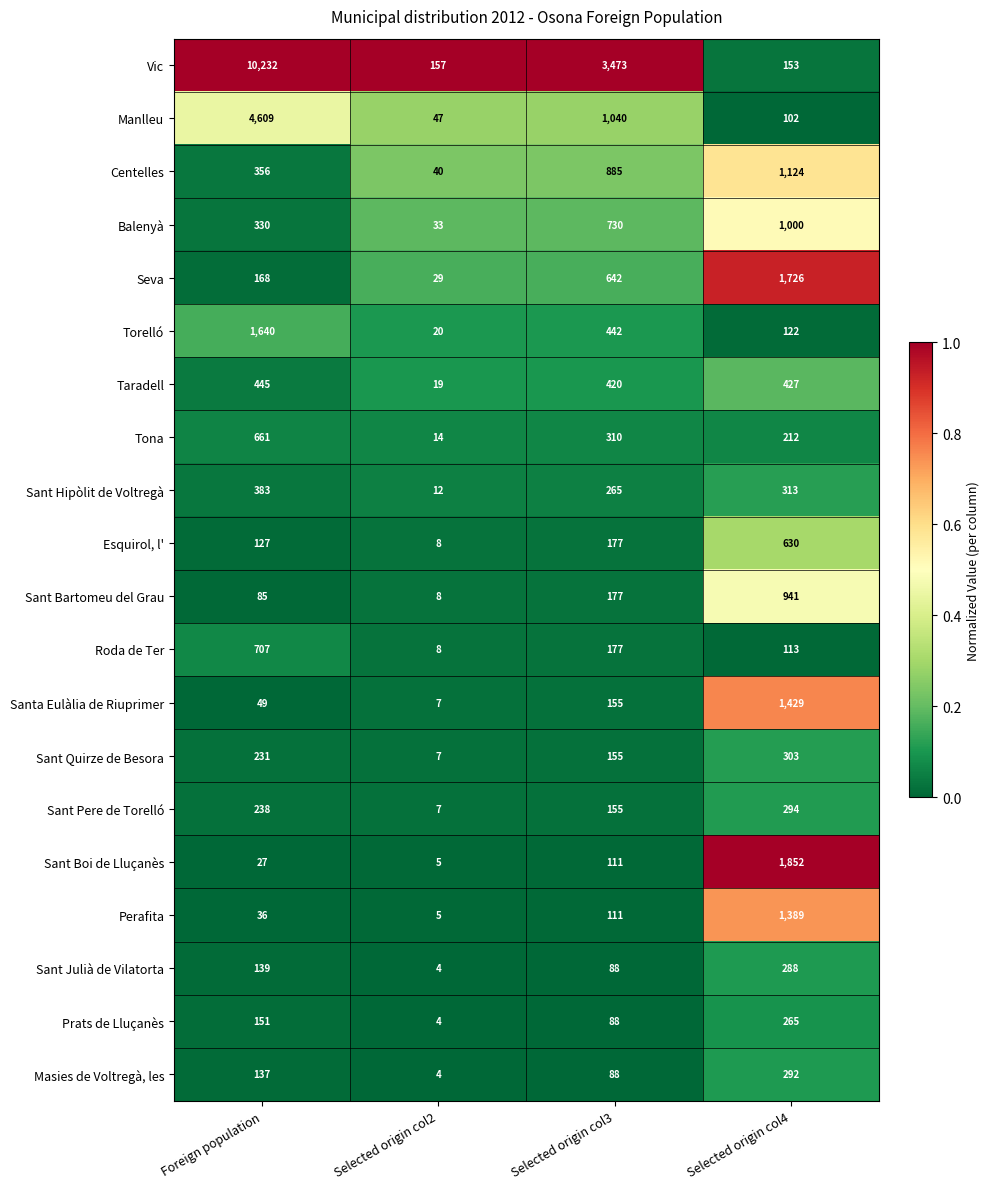

Which label corresponds to the largest value in the chart?

Foreign population